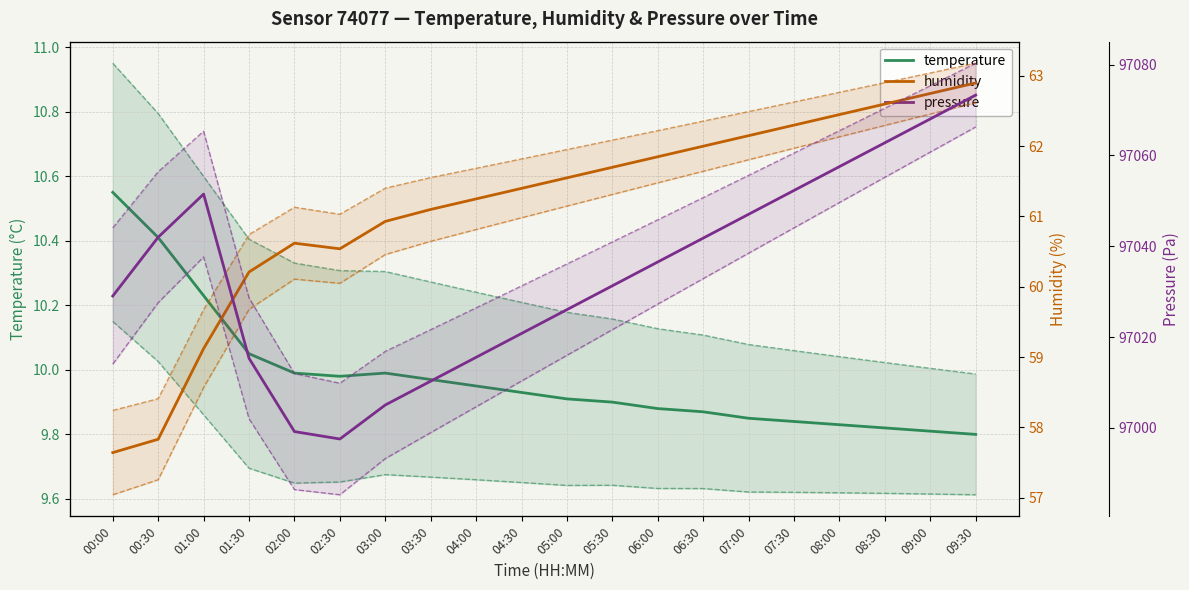

Between 05:30 and 06:30, which series saw the biggest shift?

pressure